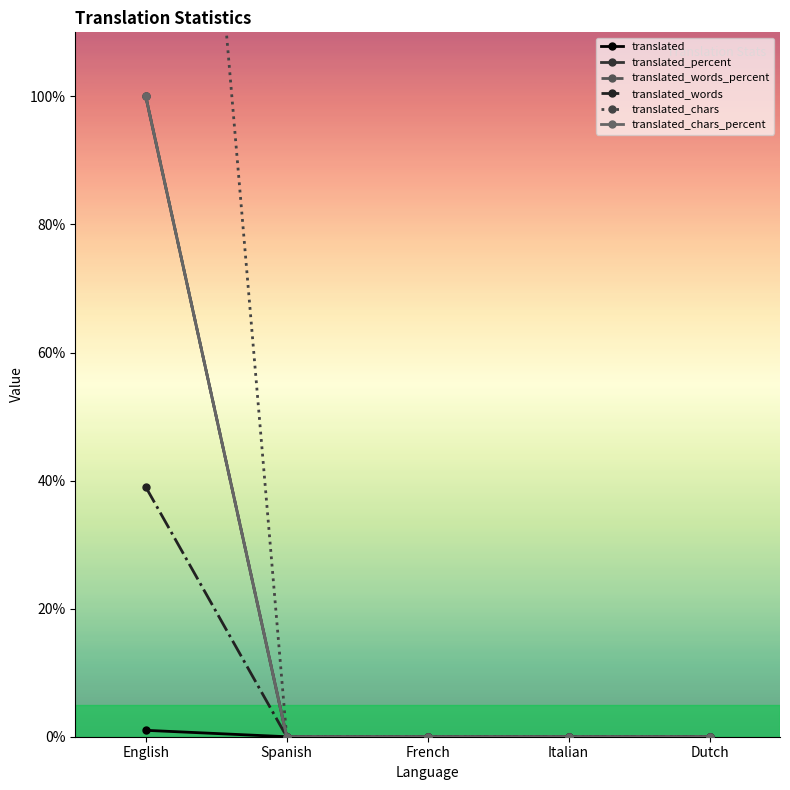

Reading left to right, transcribe all the data shown in this chart.

translated: 1	0	0	0	0
translated_percent: 100	0	0	0	0
translated_words_percent: 100	0	0	0	0
translated_words: 39	0	0	0	0
translated_chars: 257	0	0	0	0
translated_chars_percent: 100	0	0	0	0